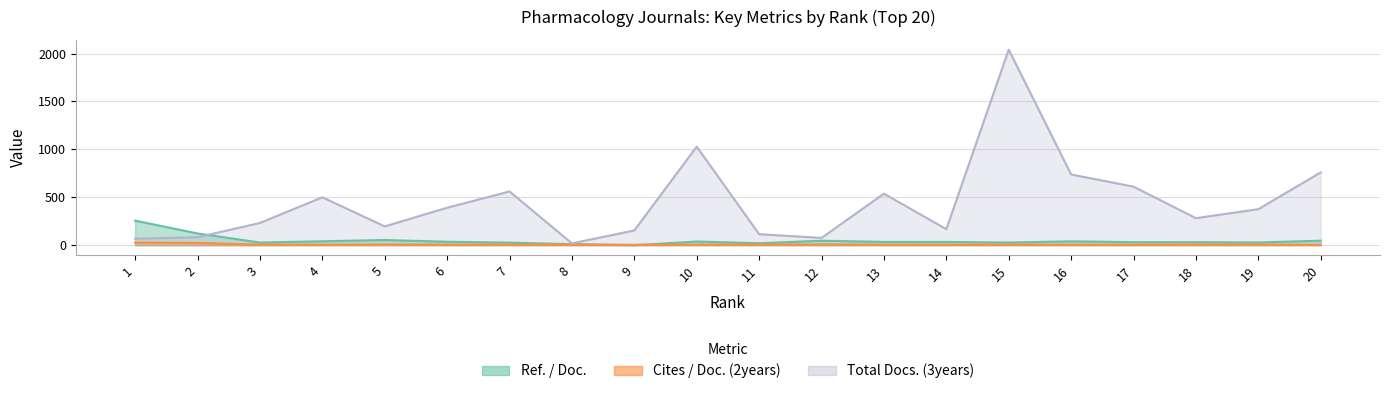

Where is Ref. / Doc. nearest to the value 128?

2